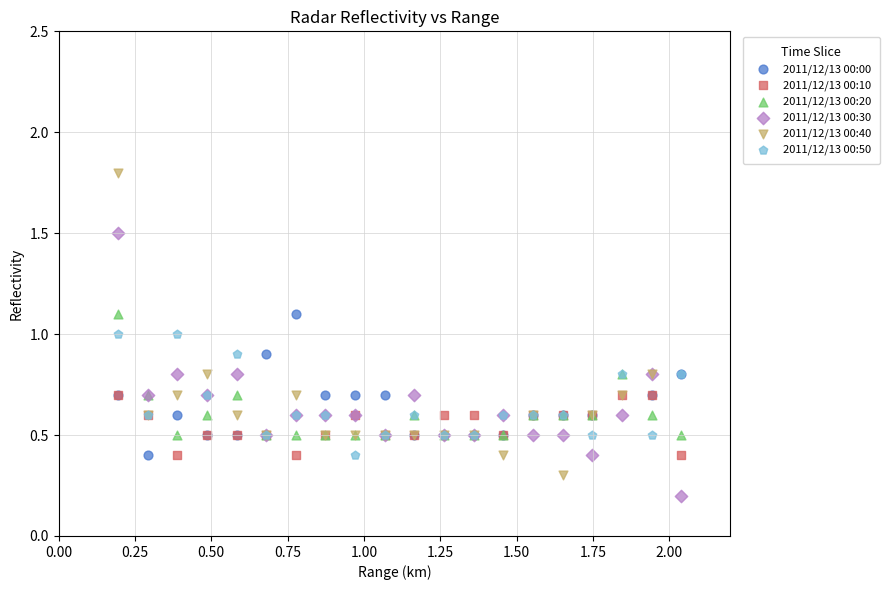

Which series has the widest spread of Y values?

2011/12/13 00:40